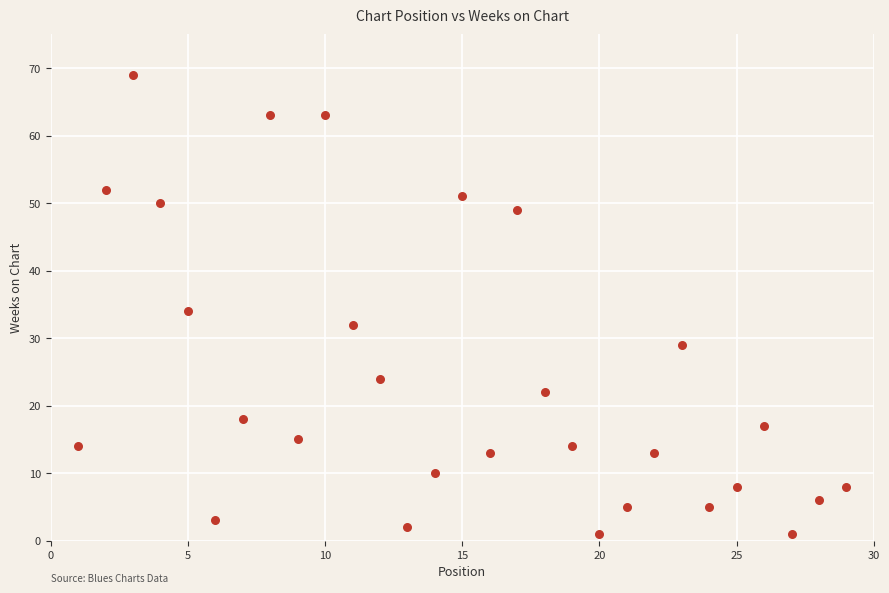

What is the range of Y values (max minus min)?

68